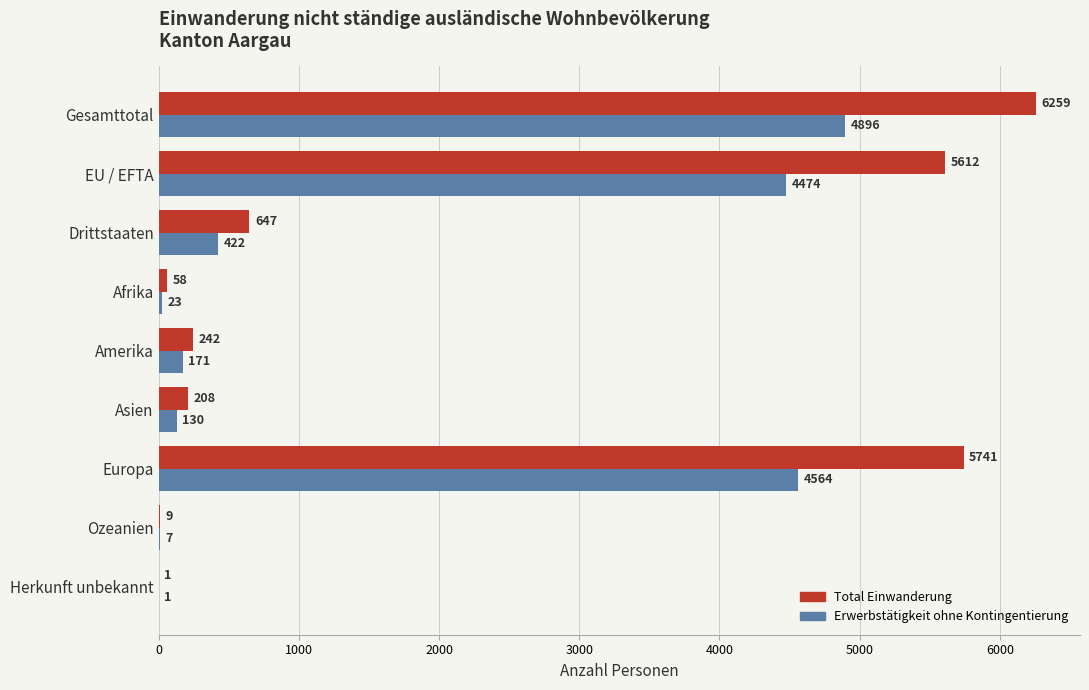

What is the sum of the Erwerbstätigkeit ohne Kontingentierung values at Gesamttotal and EU / EFTA?

9370